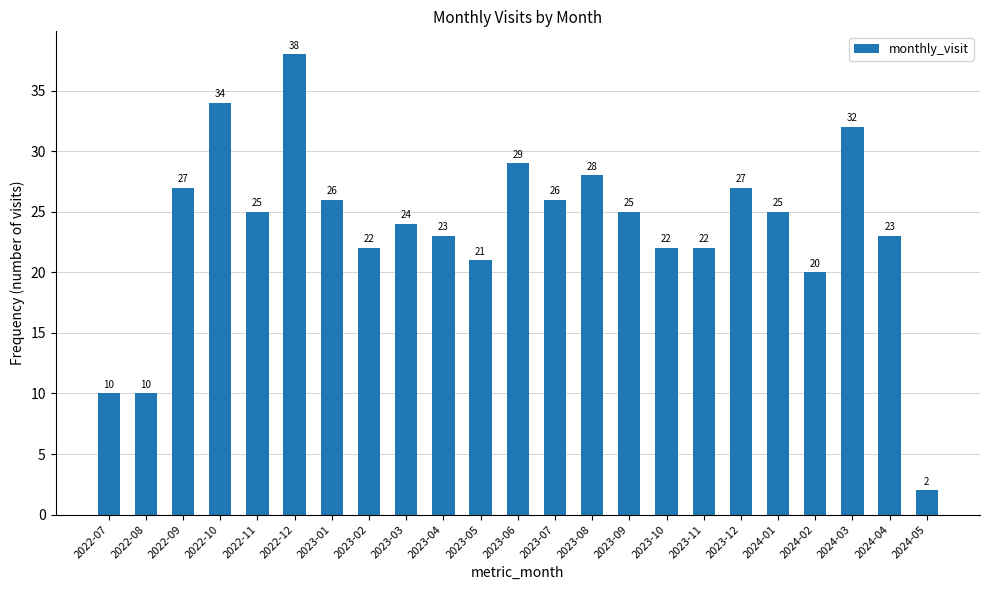

Reading right to left, list all the values displayed in this chart.

2024-05=2	2024-04=23	2024-03=32	2024-02=20	2024-01=25	2023-12=27	2023-11=22	2023-10=22	2023-09=25	2023-08=28	2023-07=26	2023-06=29	2023-05=21	2023-04=23	2023-03=24	2023-02=22	2023-01=26	2022-12=38	2022-11=25	2022-10=34	2022-09=27	2022-08=10	2022-07=10